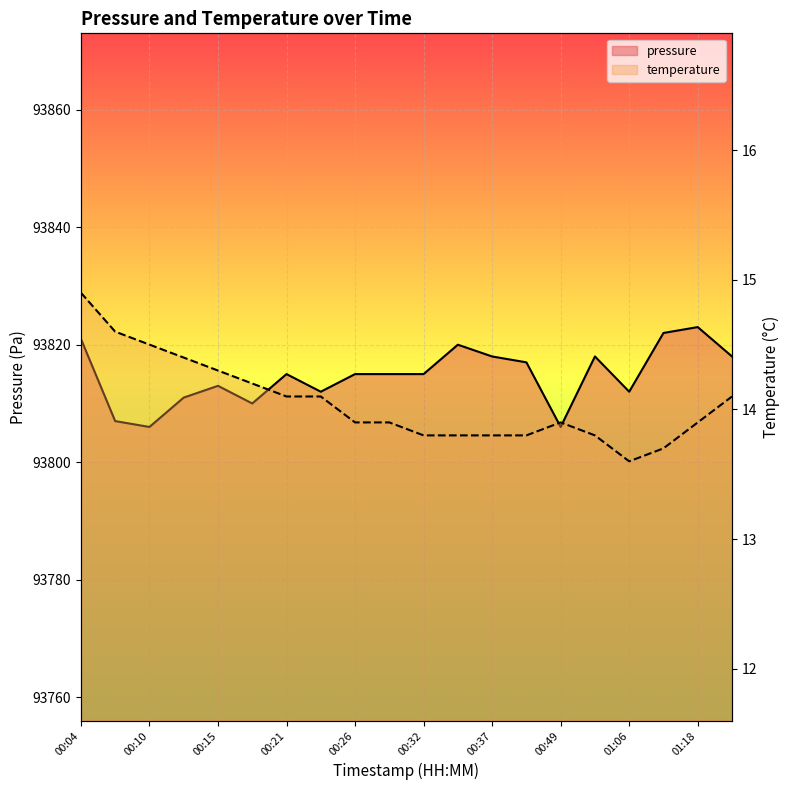

True or false: temperature has more than 1 points higher than both neighbors.

False